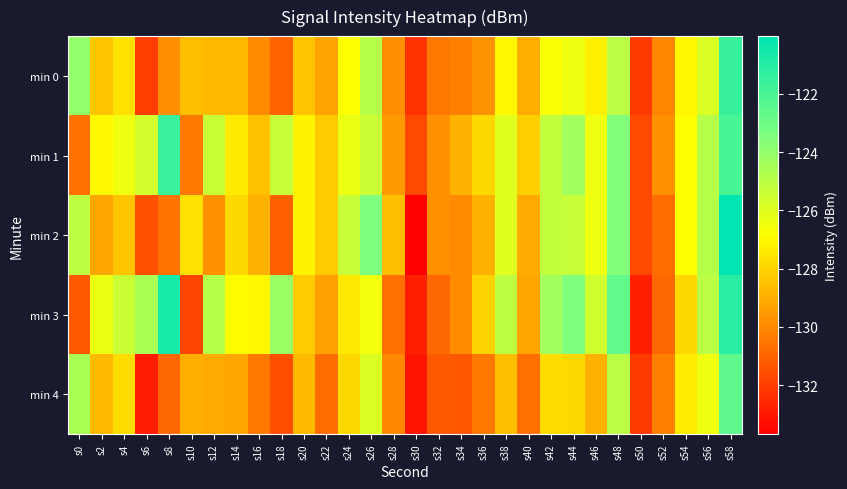

What is the difference between the highest and lowest values at s54?

1.0